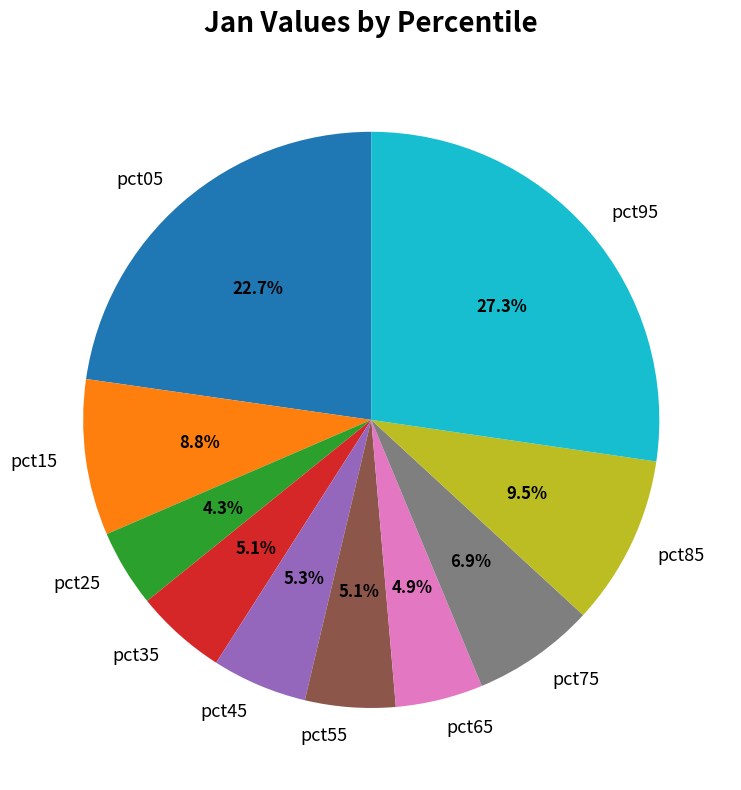

To the nearest percent, what is the difference between the largest and smallest slice percentages?

23%